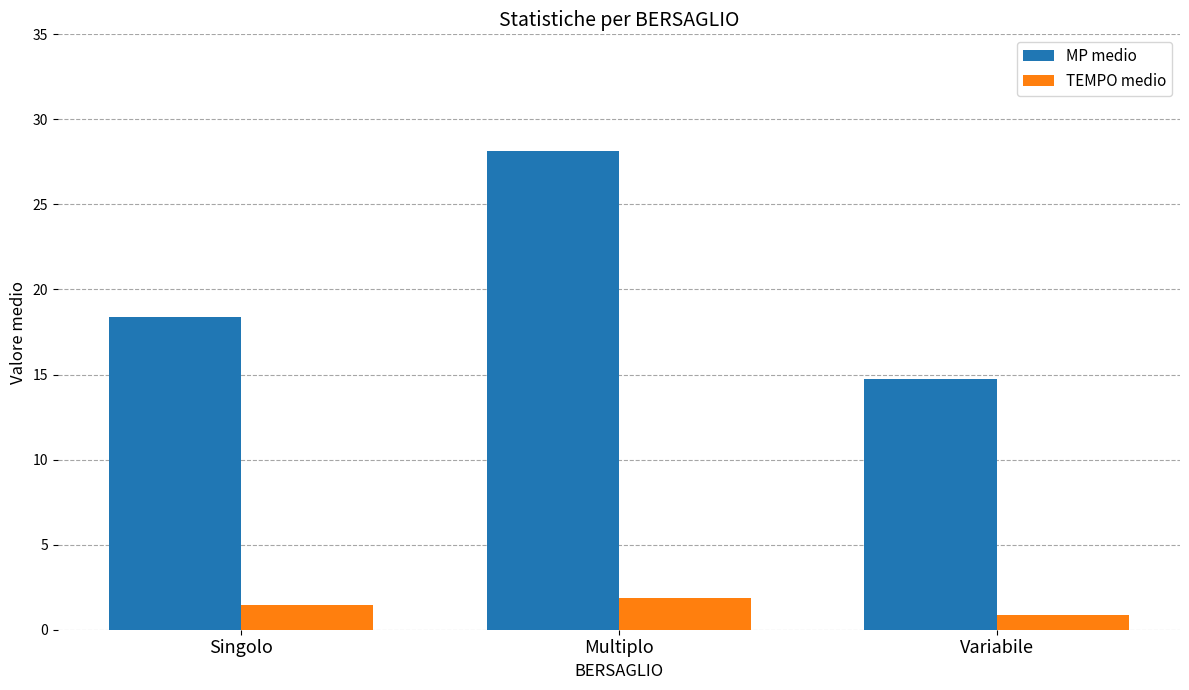

What is the sum of the TEMPO medio values at Singolo and Multiplo?

3.3